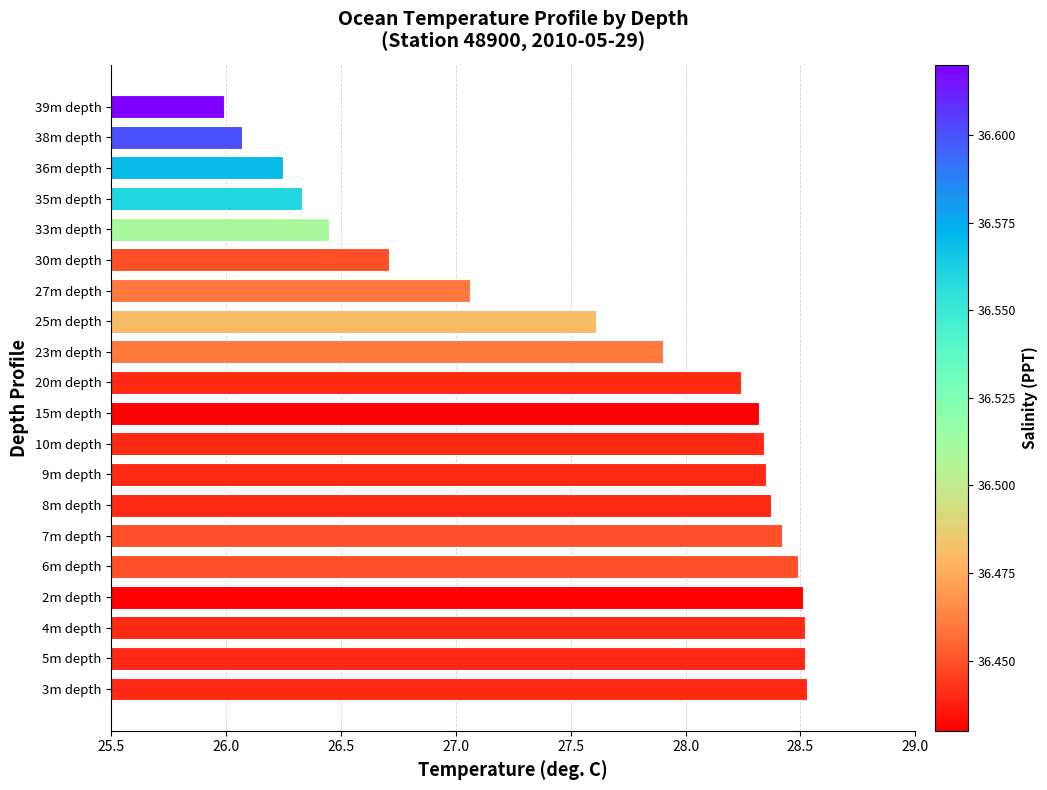

What is the average value?

27.6